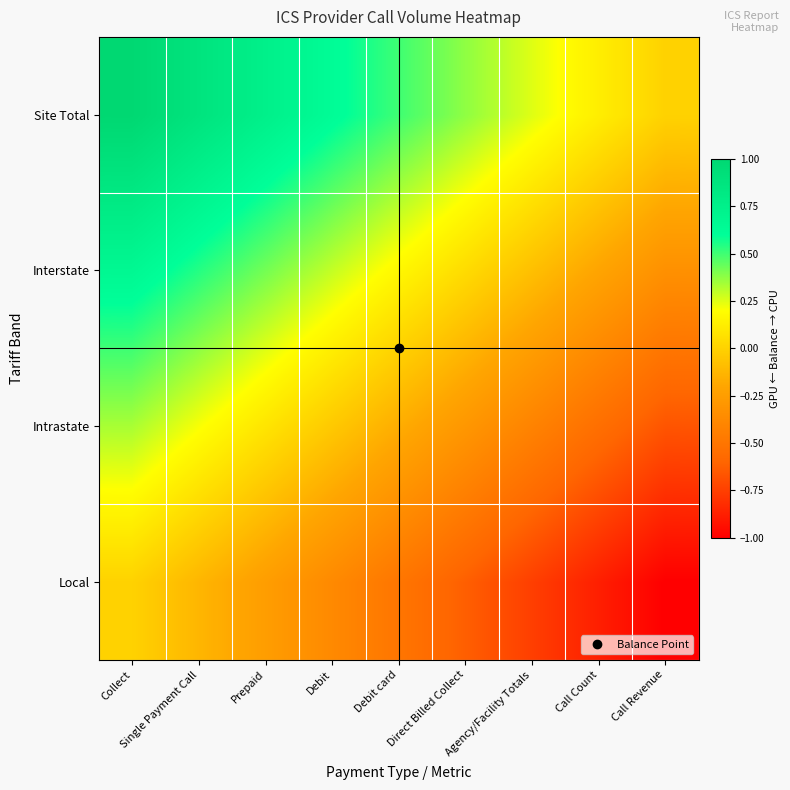

What is the difference between the highest and lowest values at Agency/Facility Totals?

1.0